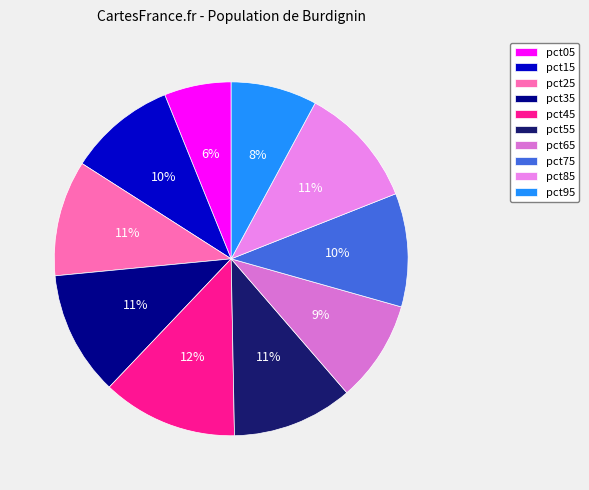

Which category has the biggest portion of the pie?

pct45